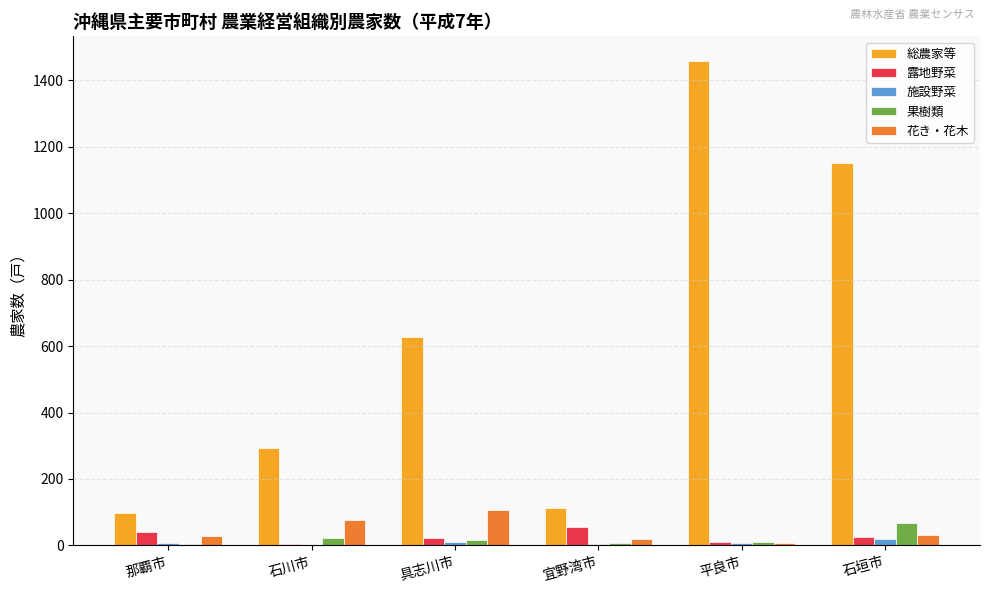

Is it true that 露地野菜 equals 55 at 宜野湾市?

True